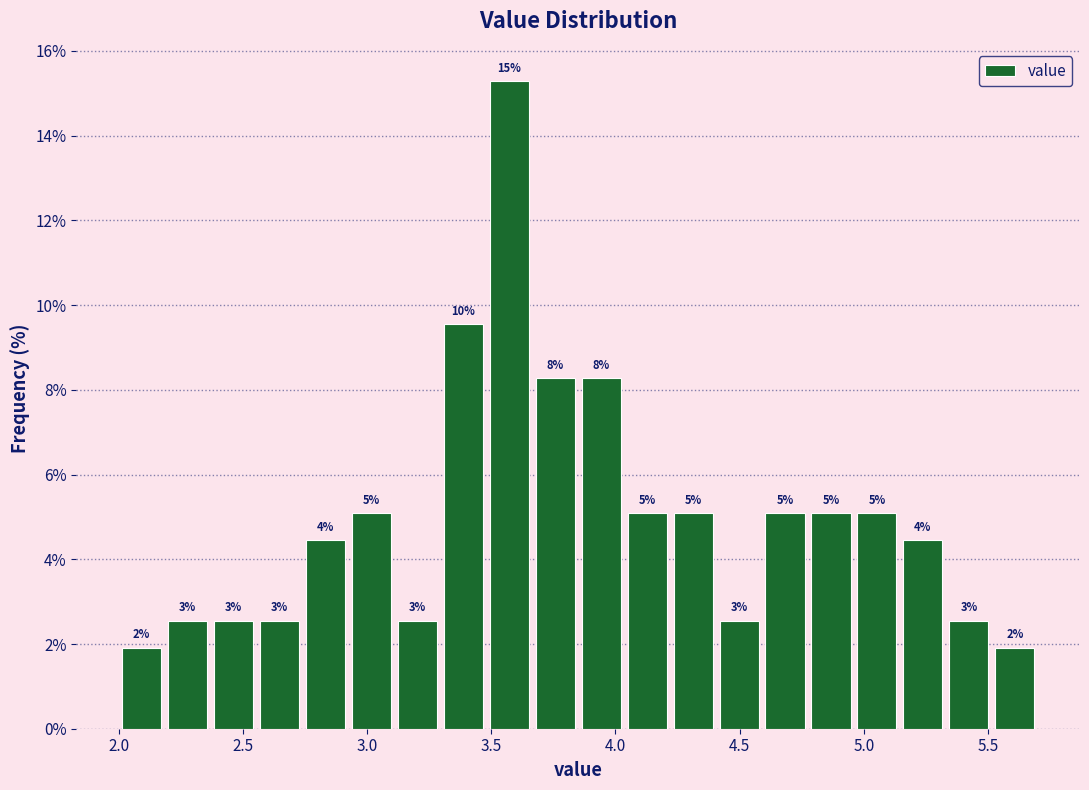

Read against the x-axis, roughly where is the centre of the tallest bar?

3.55